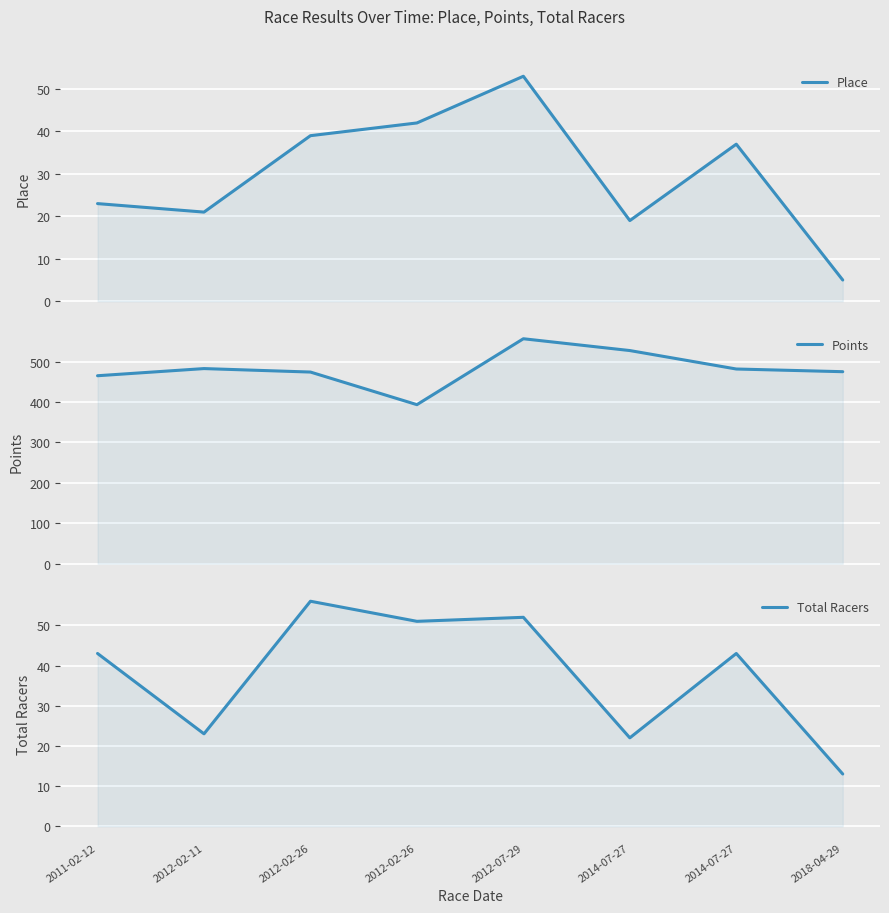

Which has a higher value, 2012-07-29 or 2018-04-29?

2012-07-29